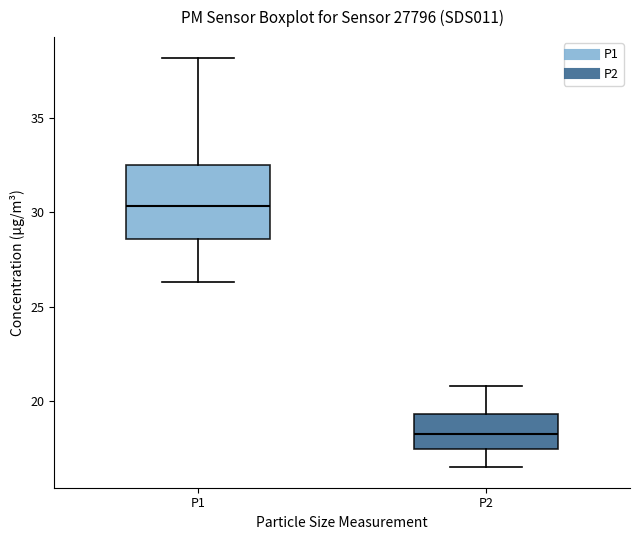

Where does the lower whisker of the box for P2 end on the y-axis? The values are not printed on the chart, so give them approximately, as read against the axis.

16.5